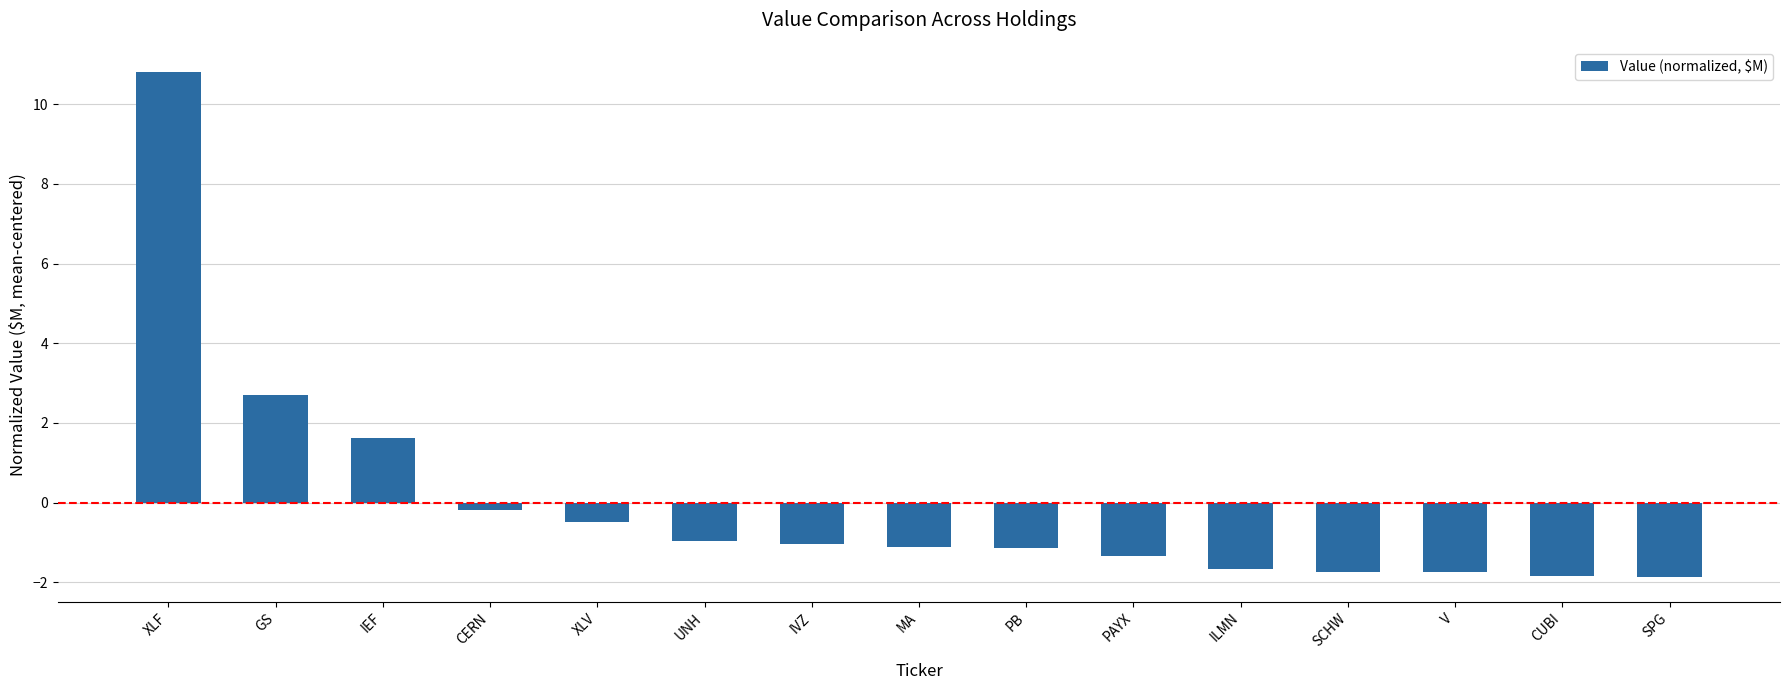

Is it true that the value at SPG is -2.7?

False